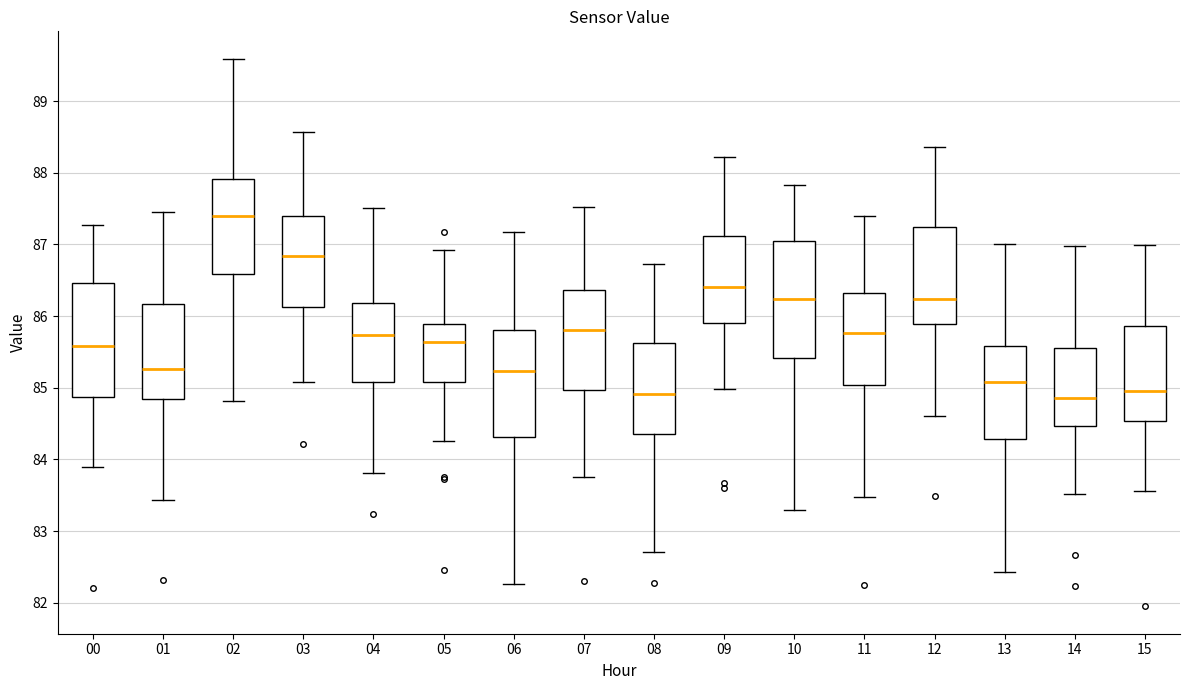

Which box has the highest median line?

02